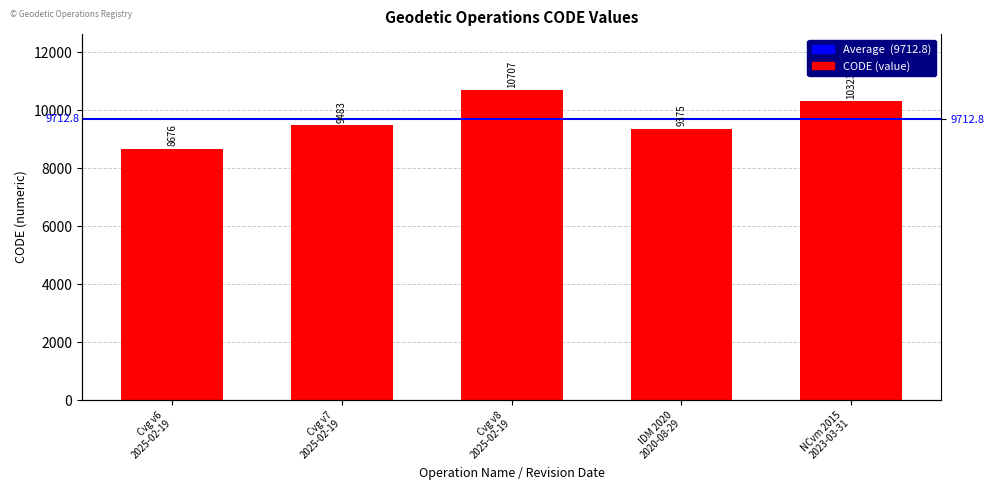

Rank the categories by value from highest to lowest.

Cvg v8 2025-02-19, NCvm 2015 2023-03-31, Cvg v7 2025-02-19, IDM 2020 2020-08-29, Cvg v6 2025-02-19